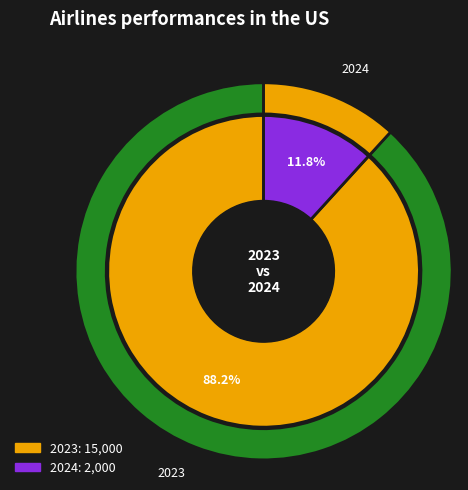

Between 2023 and 2024, which is larger?

2023